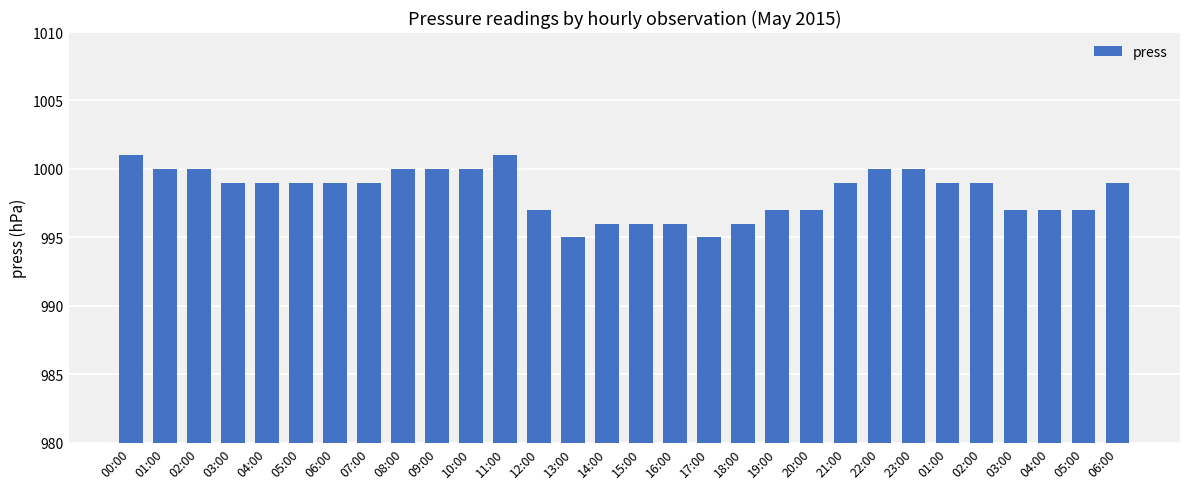

What is the sum of all values?

29949